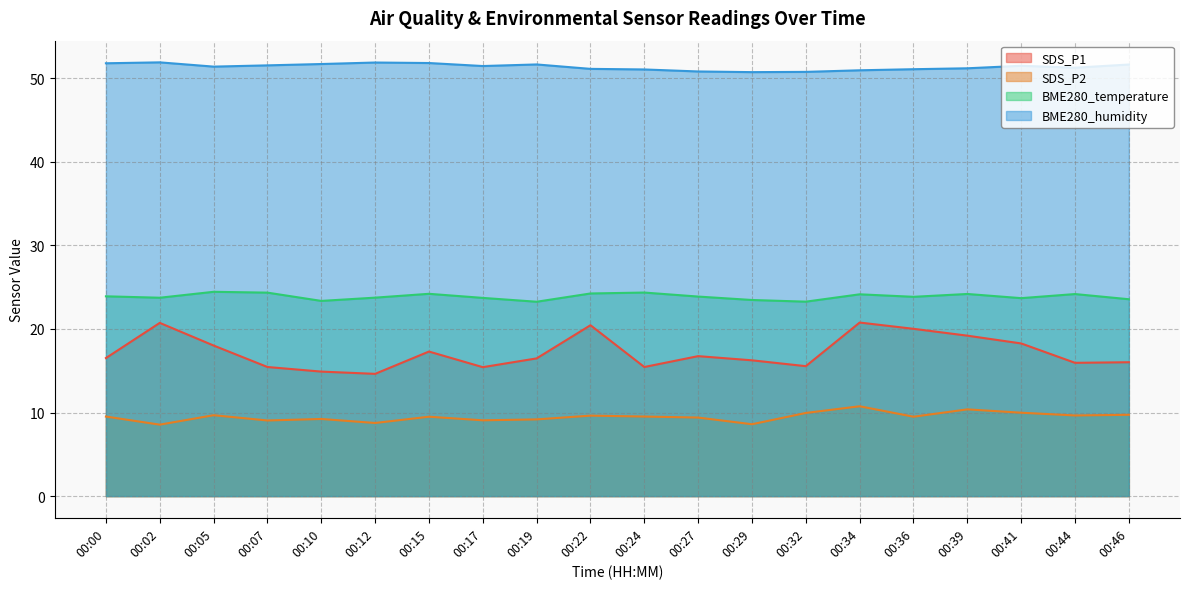

How many values in the SDS_P2 series exceed 9?

17